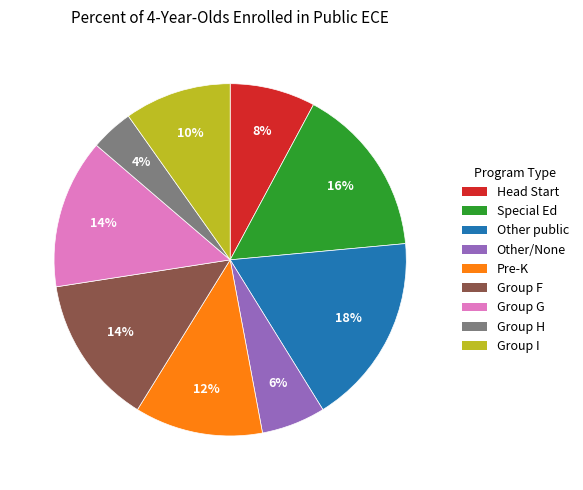

To the nearest percent, what is the difference between the largest and smallest slice percentages?

14%